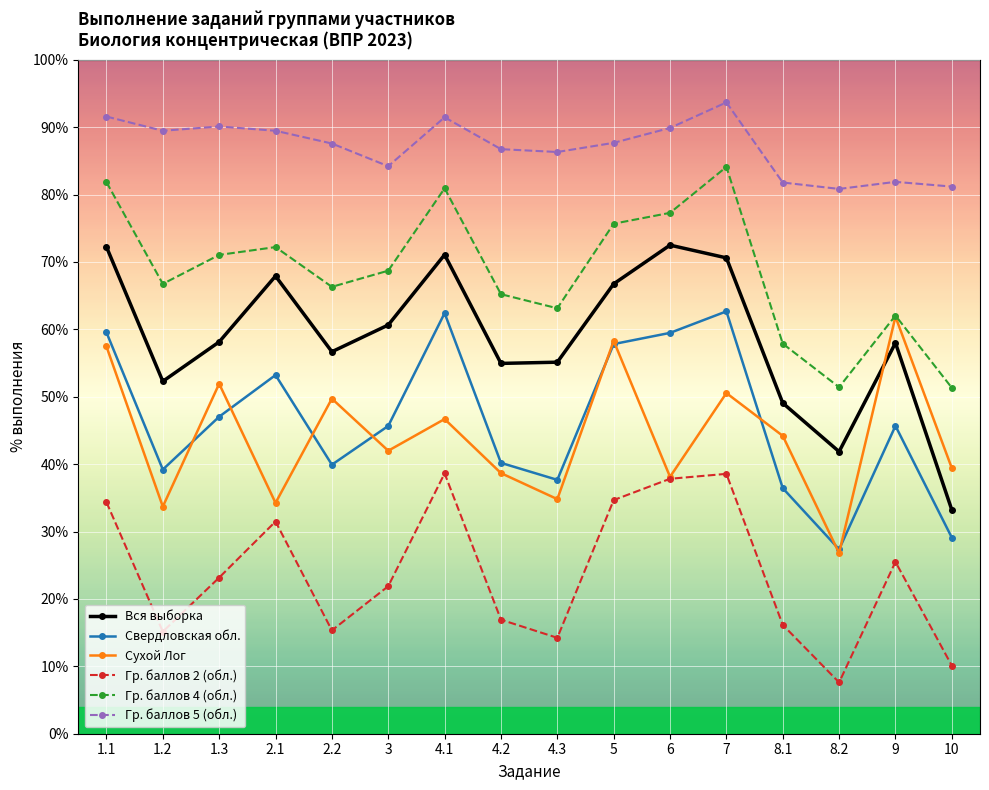

Where does the Гр. баллов 4 (обл.) series first go above 68?

1.1